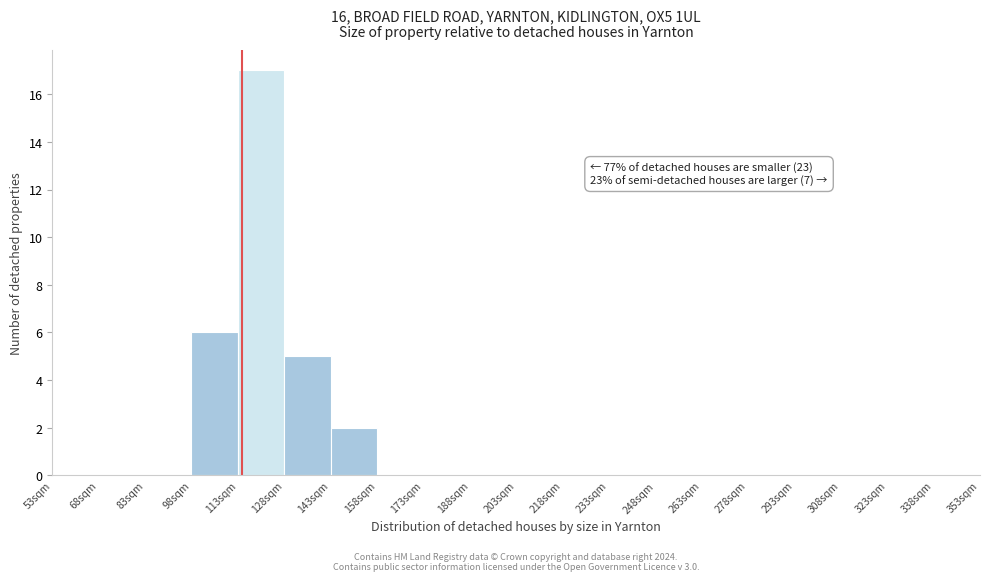

Over which range of the x-axis is the bar tallest?

113 to 128